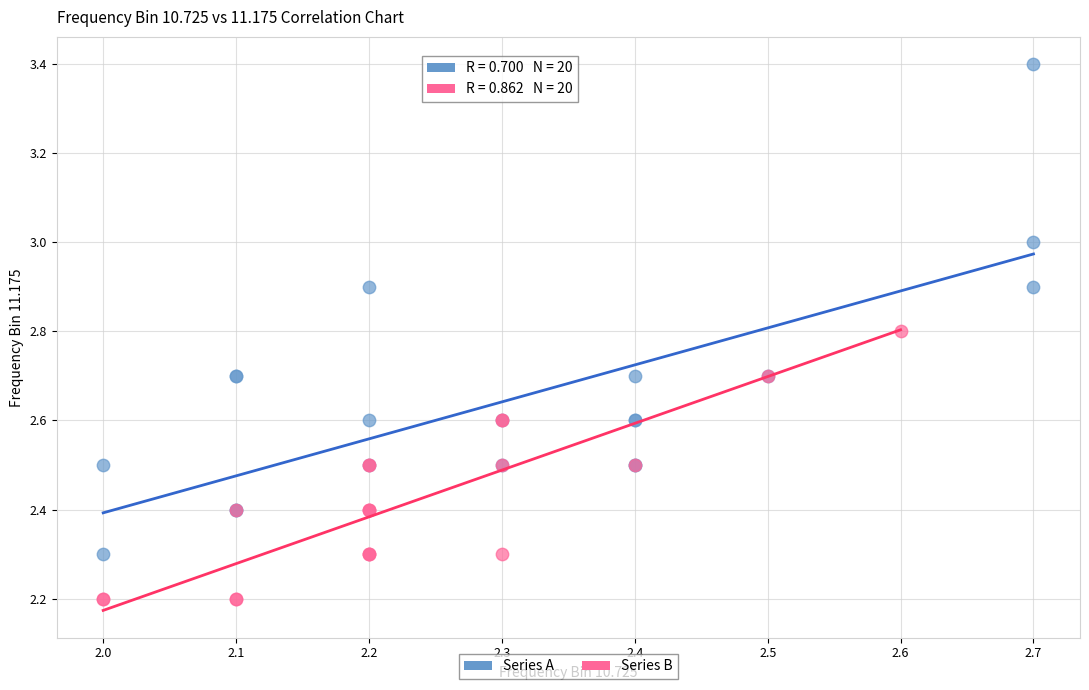

Which series contains the lowest Y value?

Series B